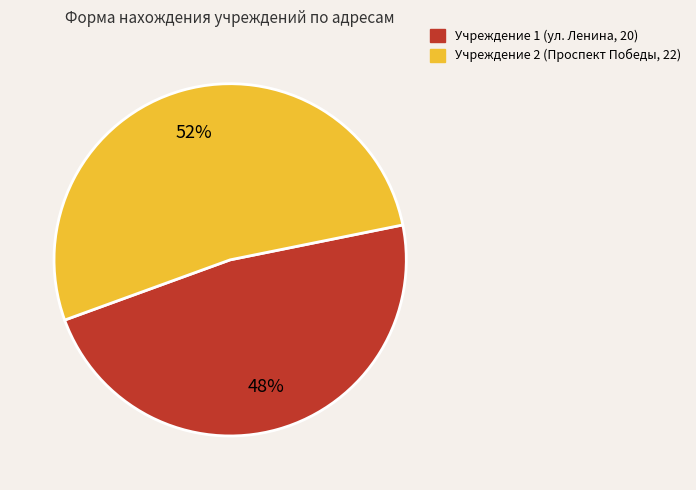

Does any single category account for the majority?

Yes